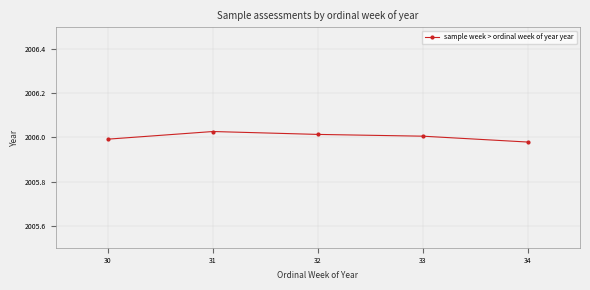

Does the chart display data point markers on the line(s)?

Yes